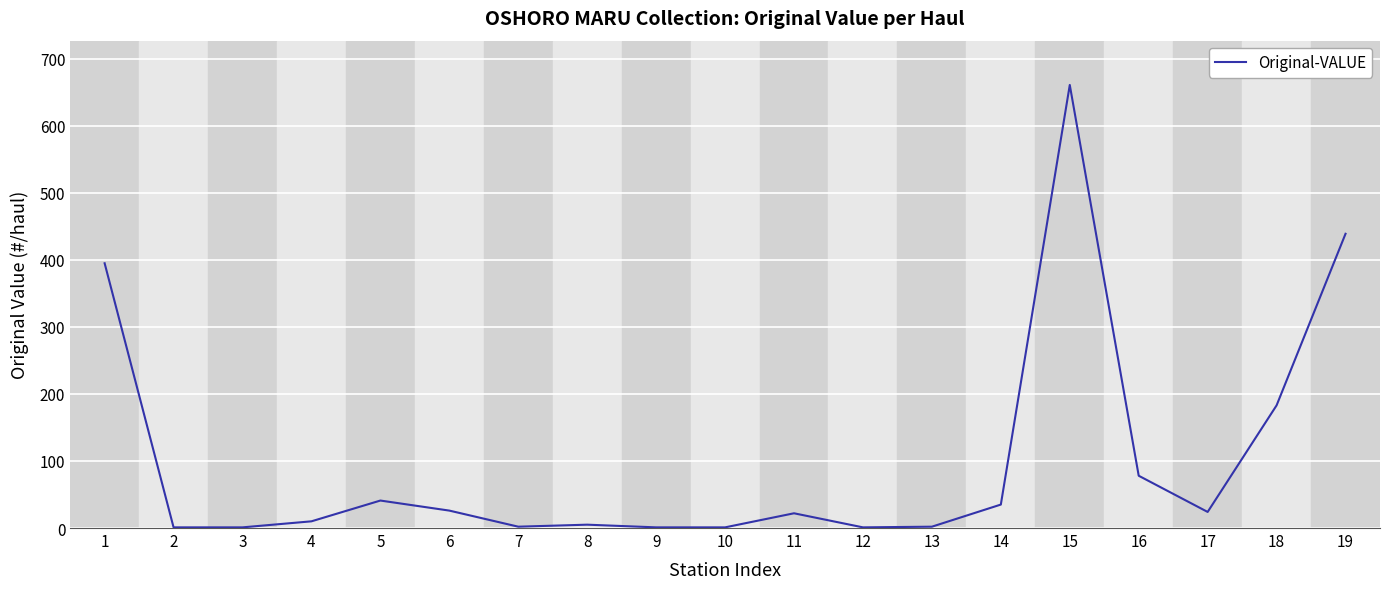

Is it true that the value at 16 is 126?

False